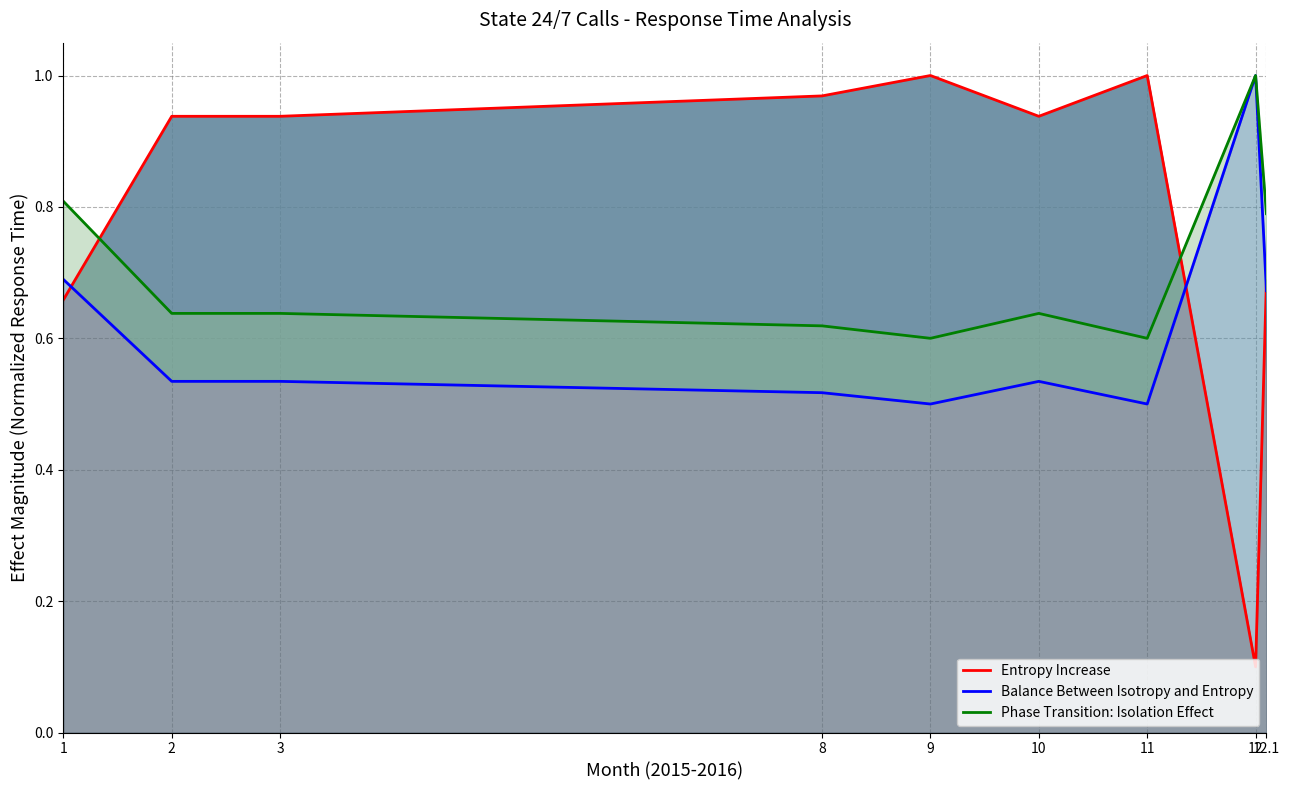

Reading left to right, extract all data points from this chart.

Entropy Increase: 1=0.7	2=0.9	3=0.9	8=1.0	9=1.0	10=0.9	11=1.0	12=0.1	12.1=0.7
Balance Between Isotropy and Entropy: 1=0.7	2=0.5	3=0.5	8=0.5	9=0.5	10=0.5	11=0.5	12=1.0	12.1=0.7
Phase Transition: Isolation Effect: 1=0.8	2=0.6	3=0.6	8=0.6	9=0.6	10=0.6	11=0.6	12=1.0	12.1=0.8